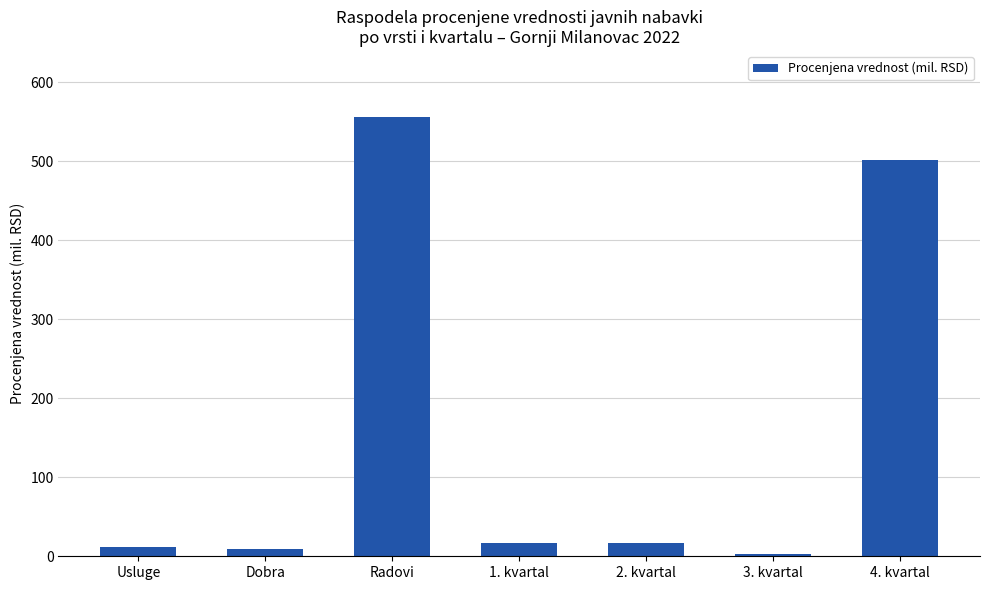

Which label corresponds to the largest value in the chart?

Radovi